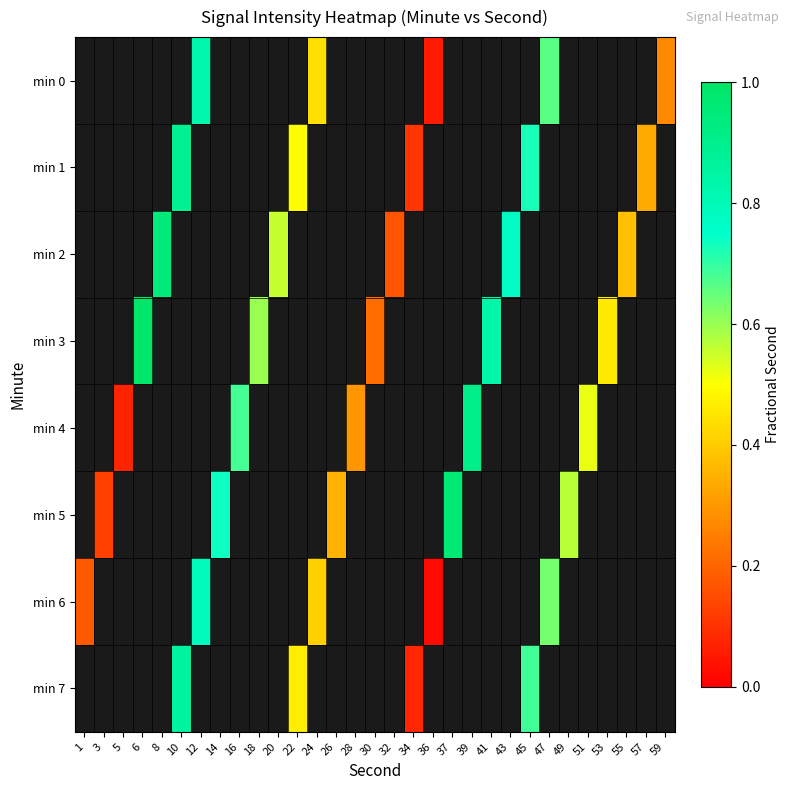

Which series has the widest spread of values?

min 6